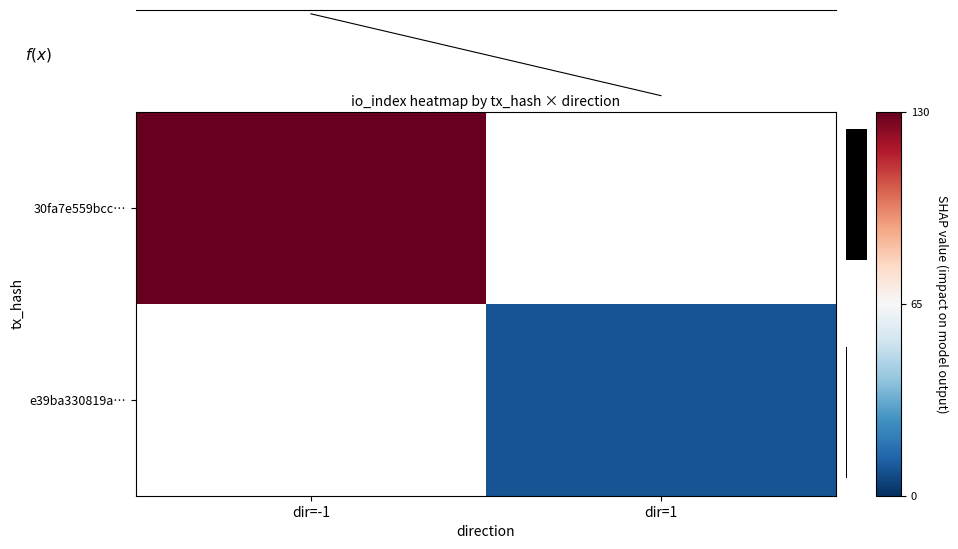

Rank the series at dir=1 from highest to lowest value.

30fa7e559bcc…, e39ba330819a…